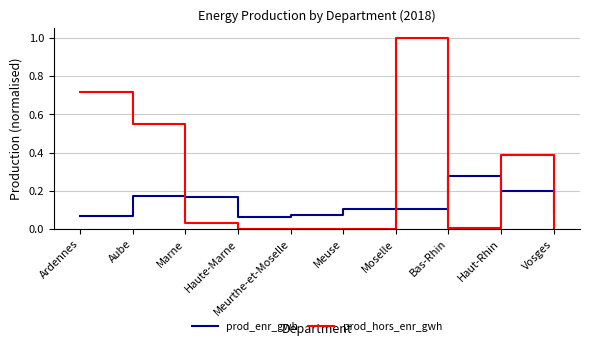

What position from the left is Aube?

2